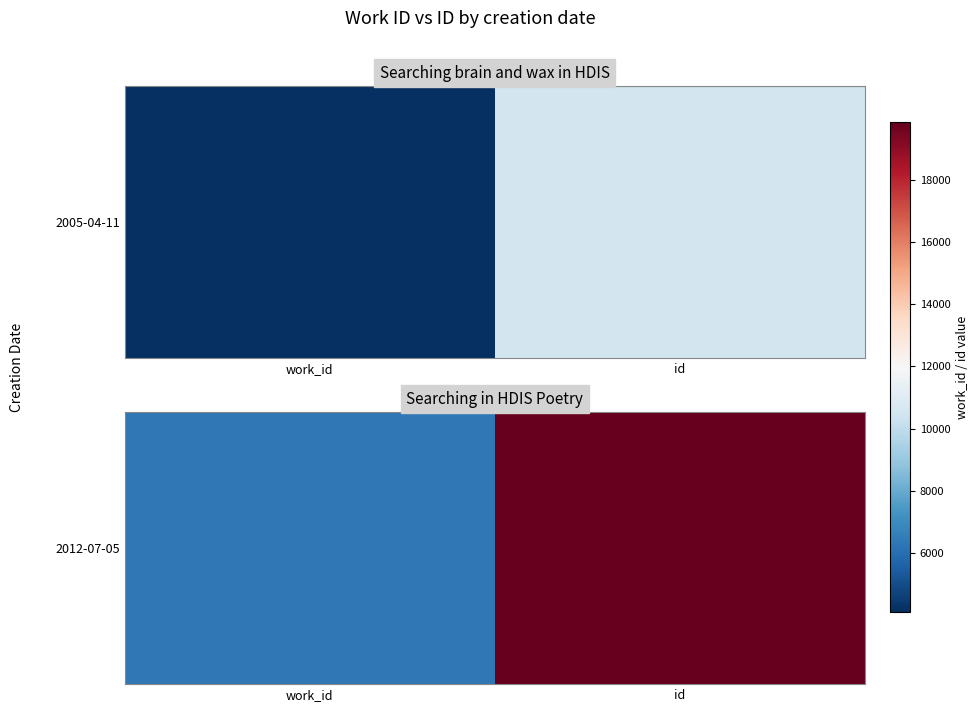

Read the value at id.

19859